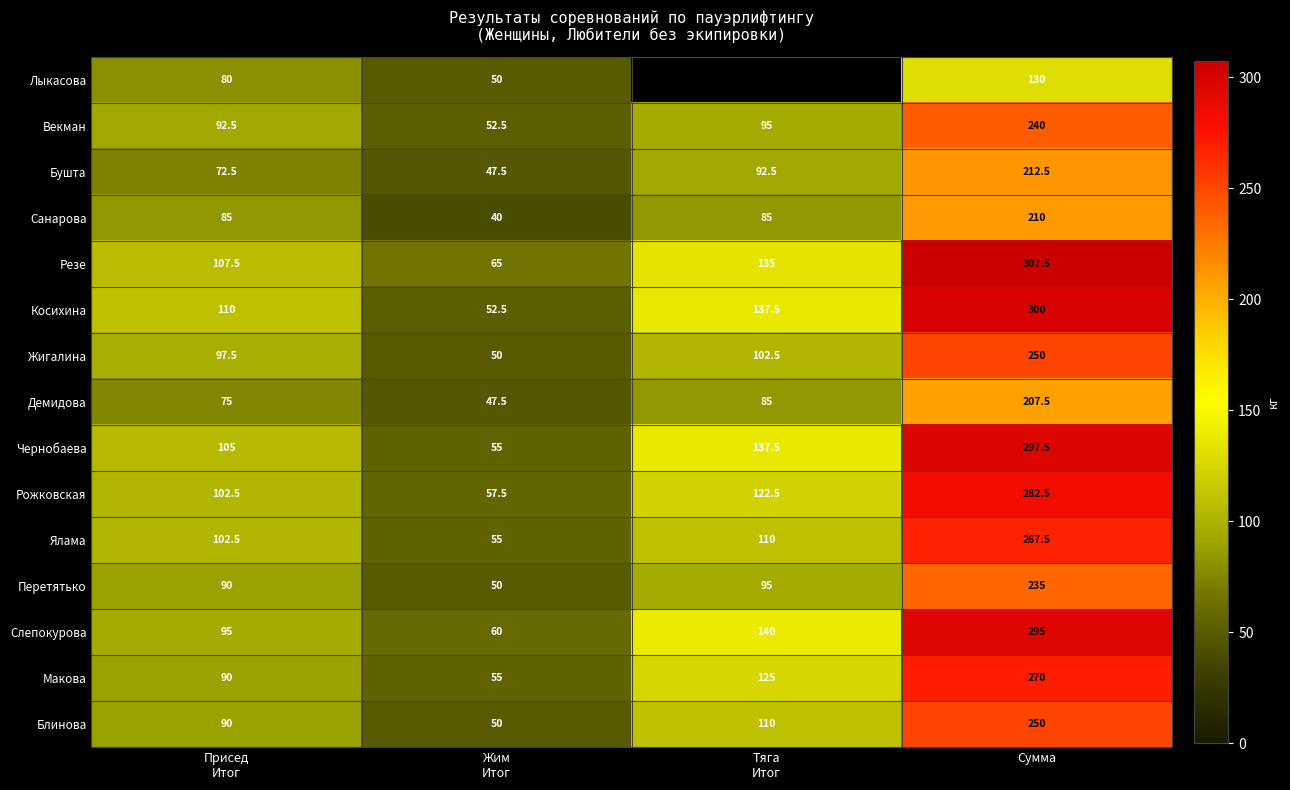

What is the difference between the second highest and minimum values in the Рожковская series?

65.0